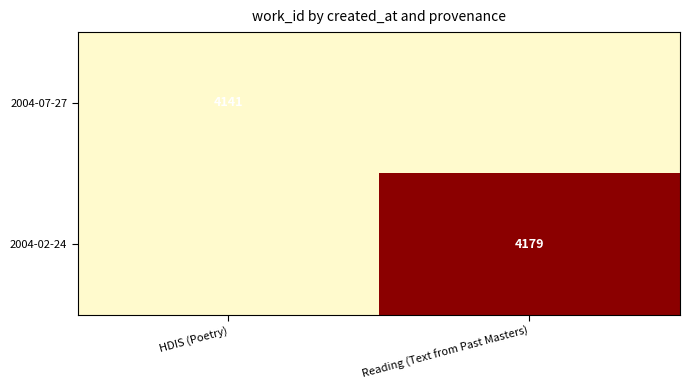

Is it true that 2004-07-27 equals 2475 at HDIS (Poetry)?

False